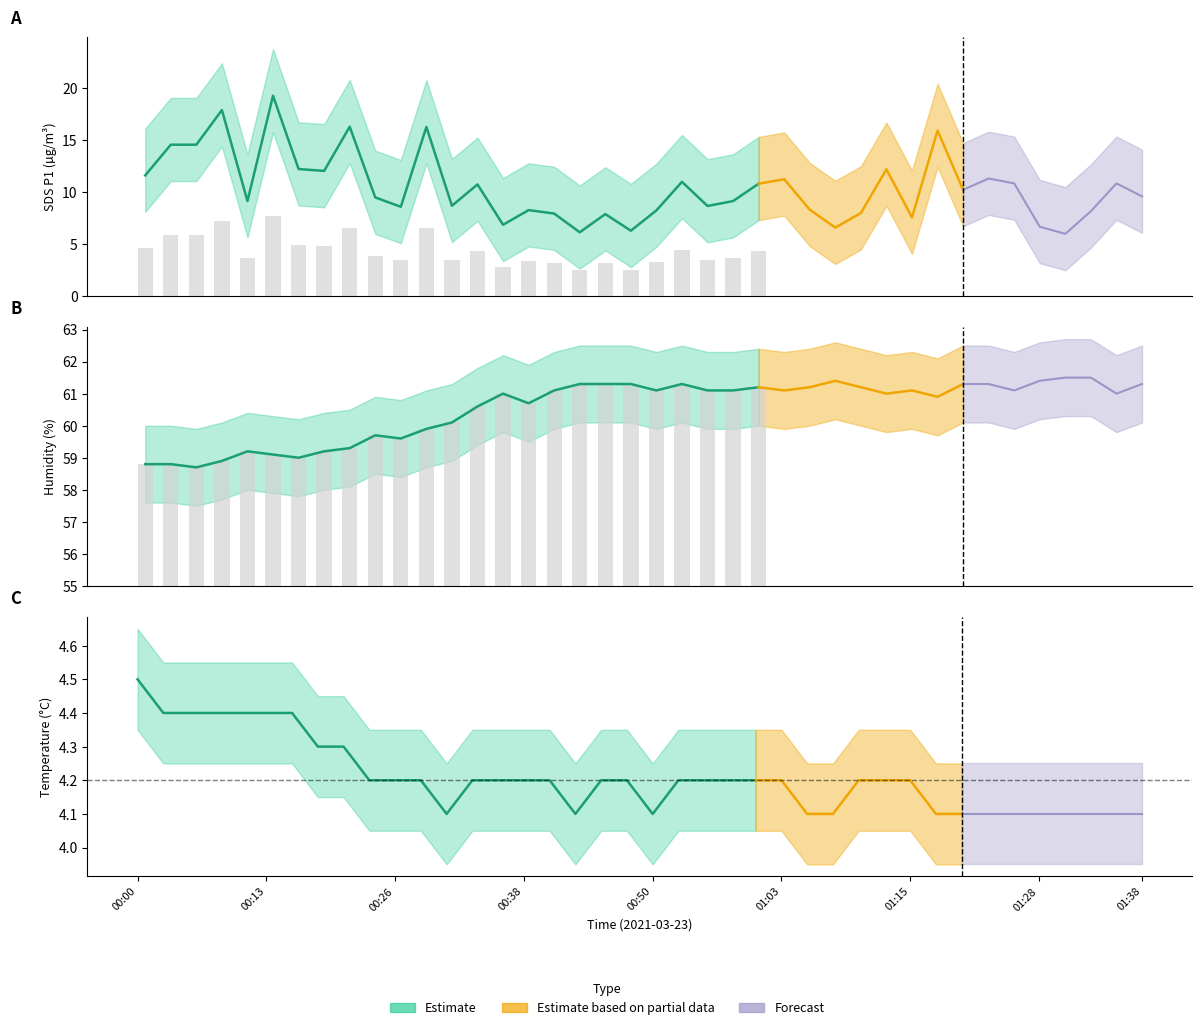

Does the chart contain any negative values?

No